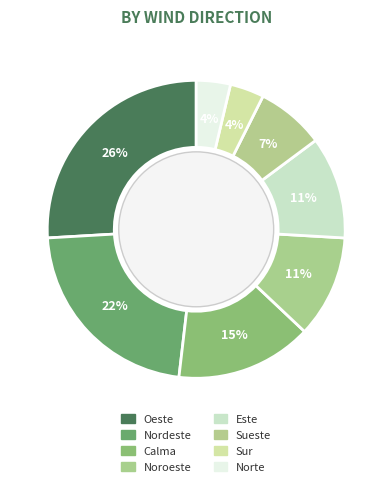

How many segments does this pie chart have?

8